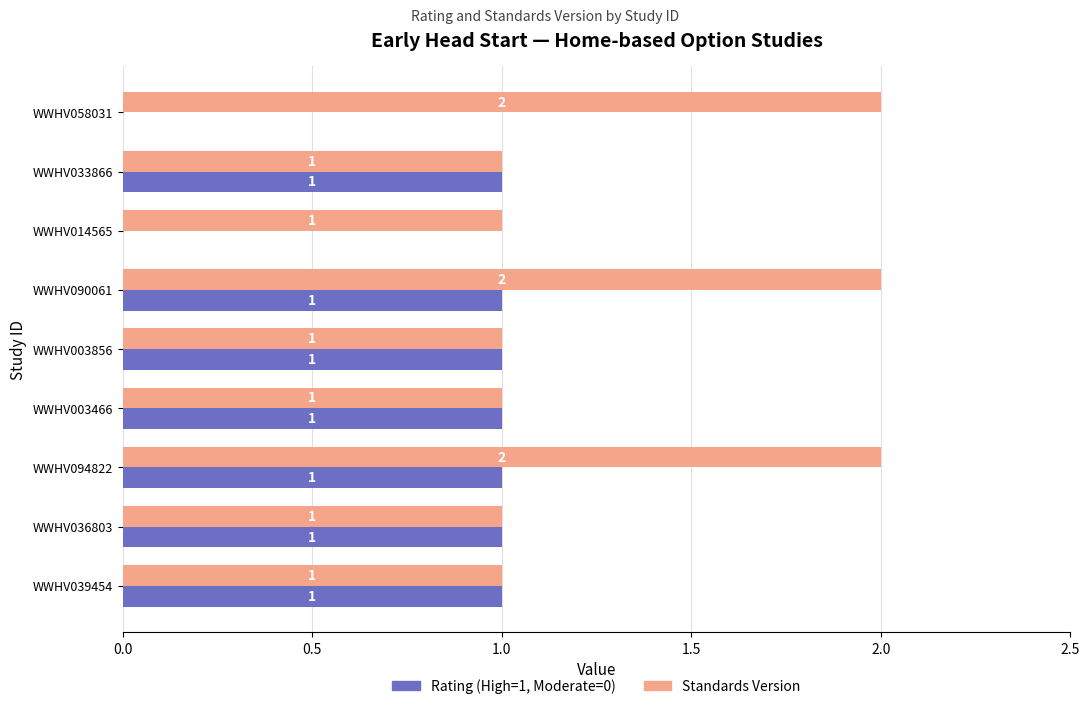

Count the Rating (High=1, Moderate=0) values in the range 1 to 2.

7